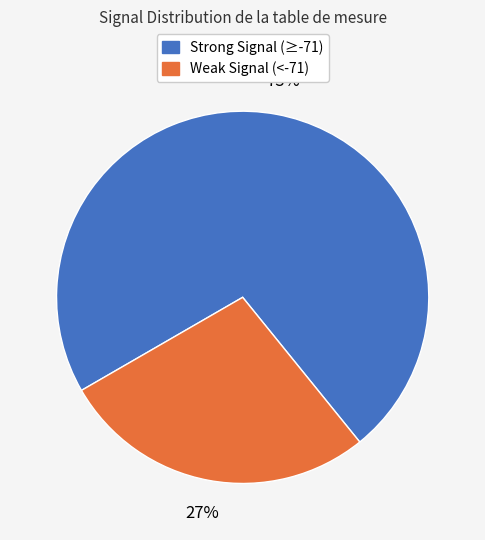

To the nearest percent, what is the average slice percentage?

50%